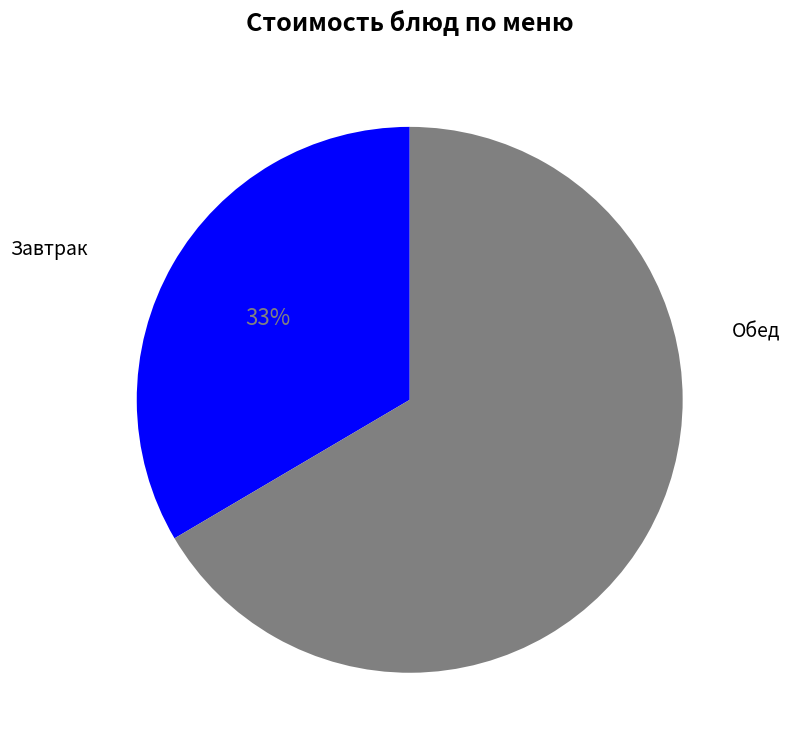

To the nearest percent, what is the average slice percentage?

50%